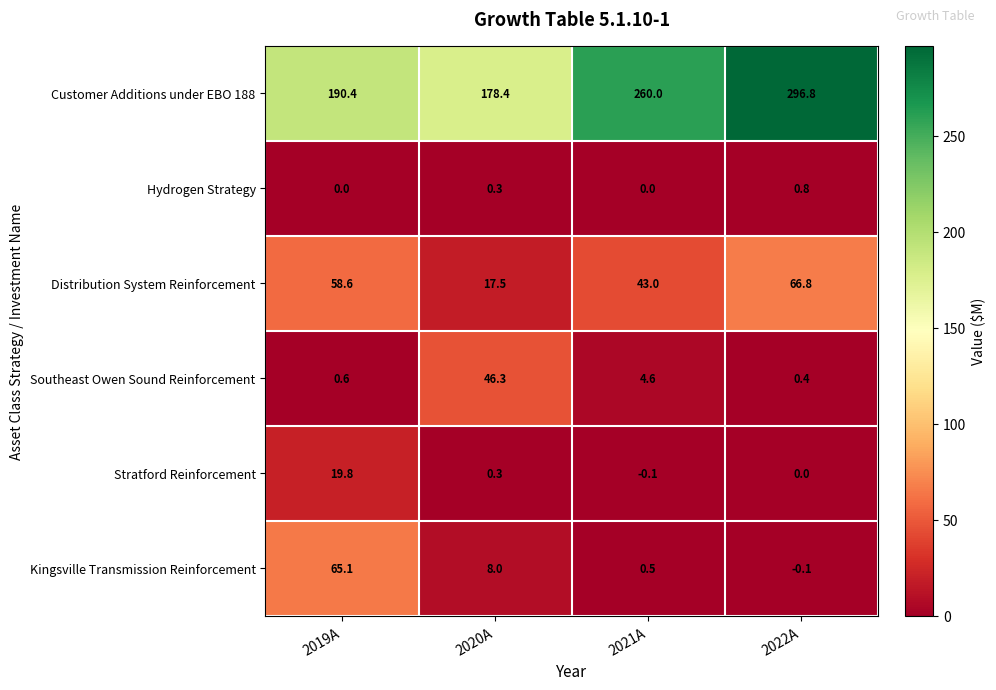

What is the difference between the highest and lowest values at 2019A?

190.4